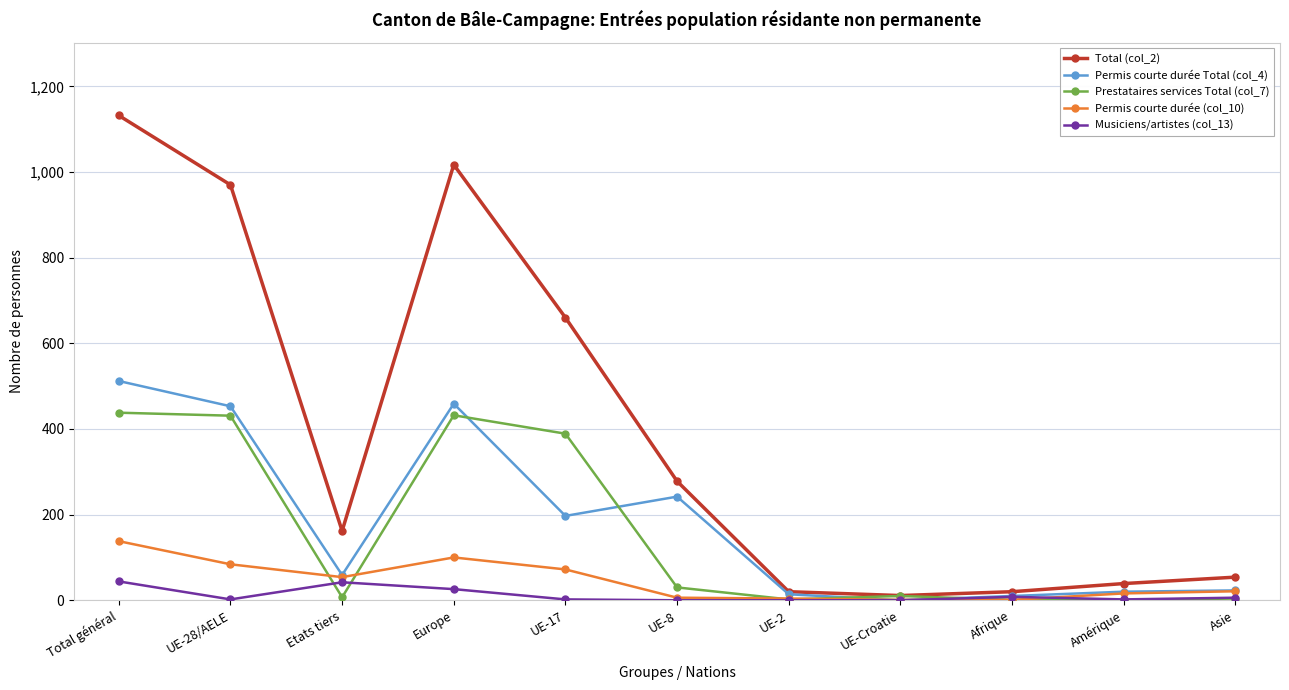

What is the label of the 7th point from the right?

UE-17